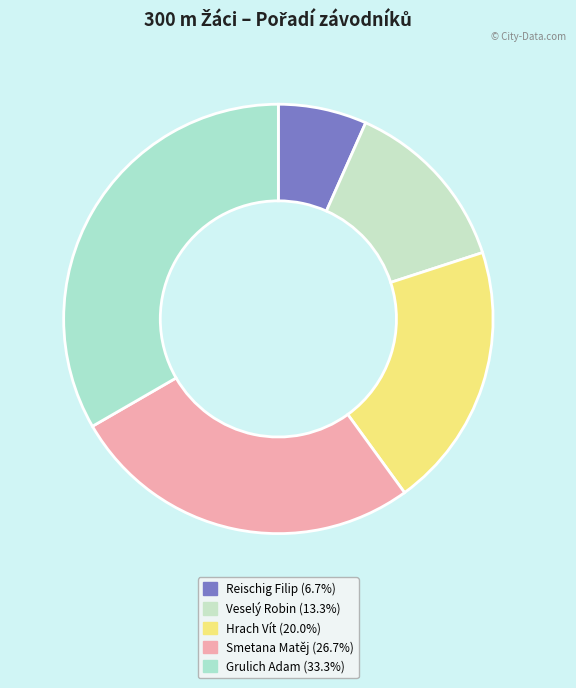

Does Reischig Filip account for over 50% of the chart?

No